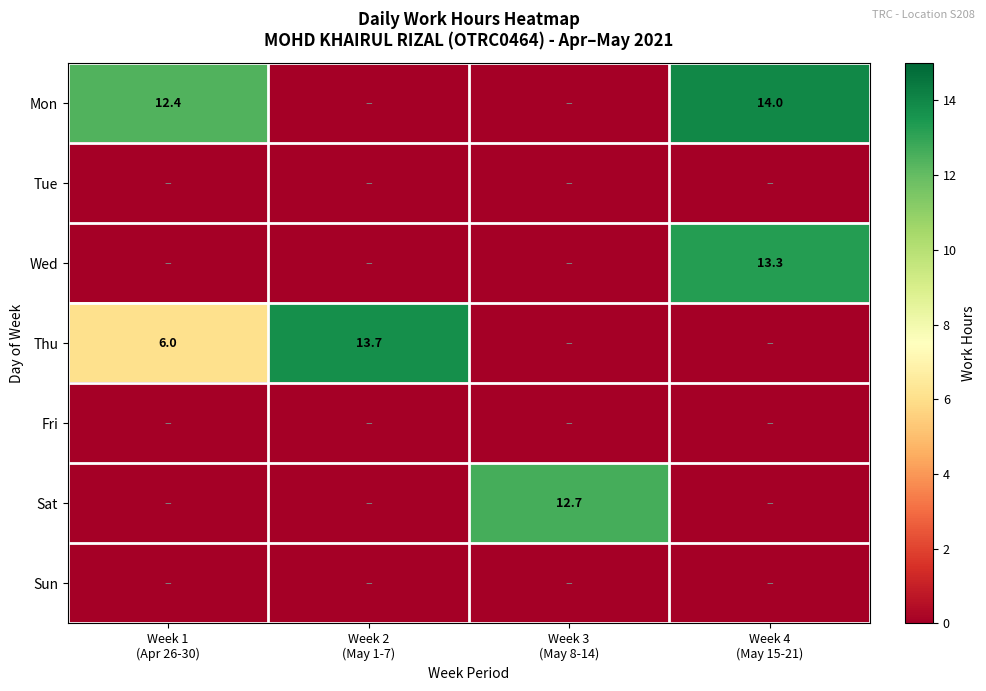

At how many categories does at least one series exceed 0?

4